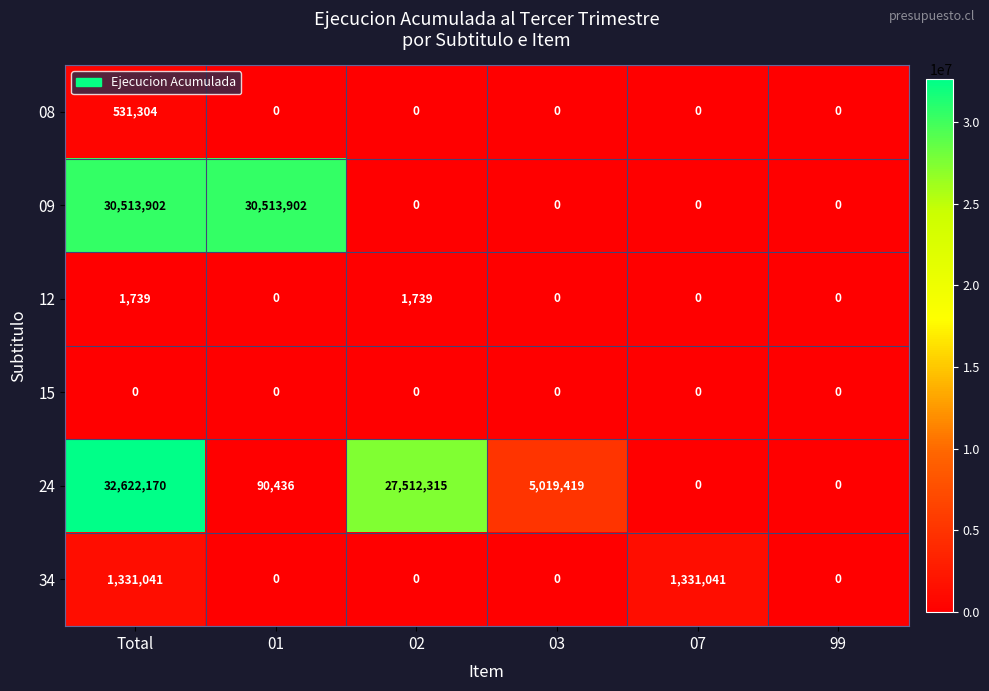

What is the maximum value shown in the chart?

32622170